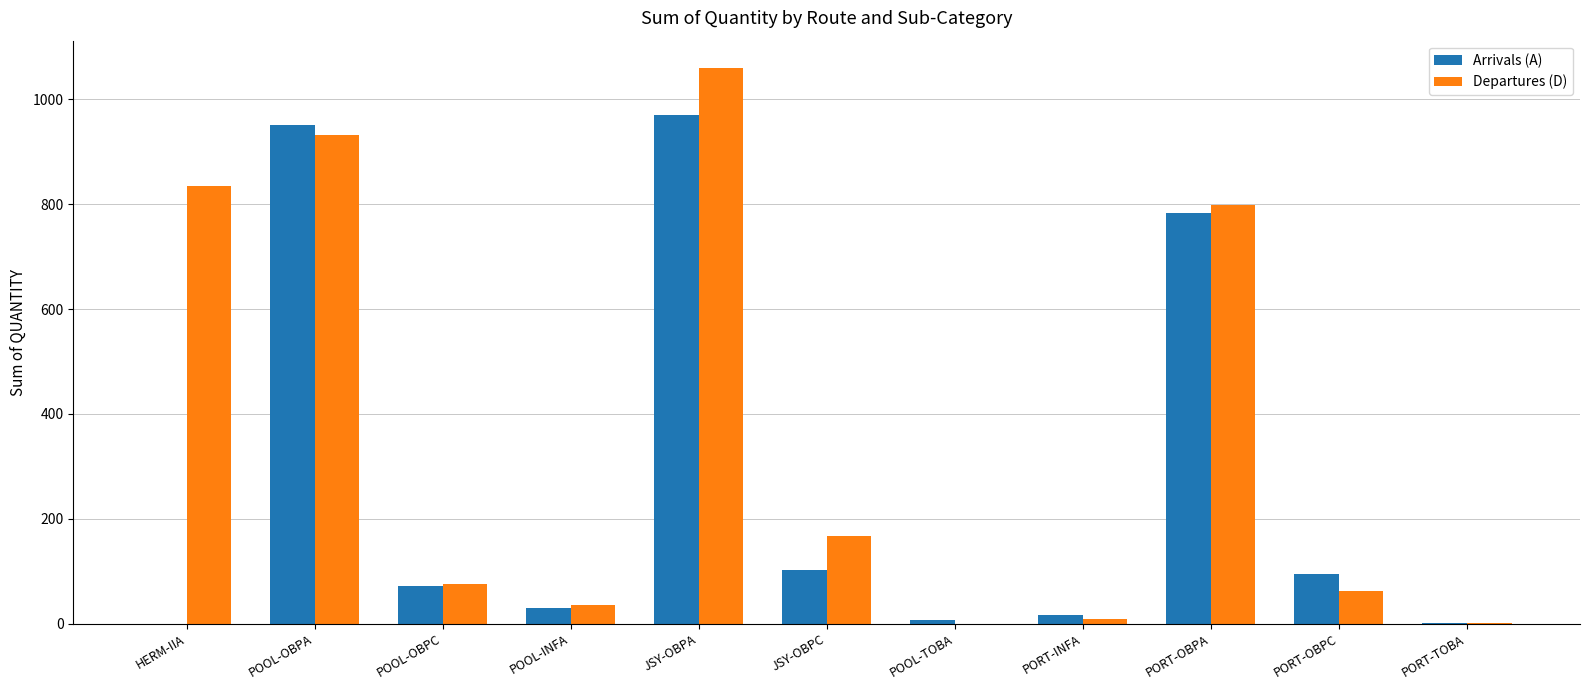

What is the spread (max minus min) of values at POOL-TOBA?

7